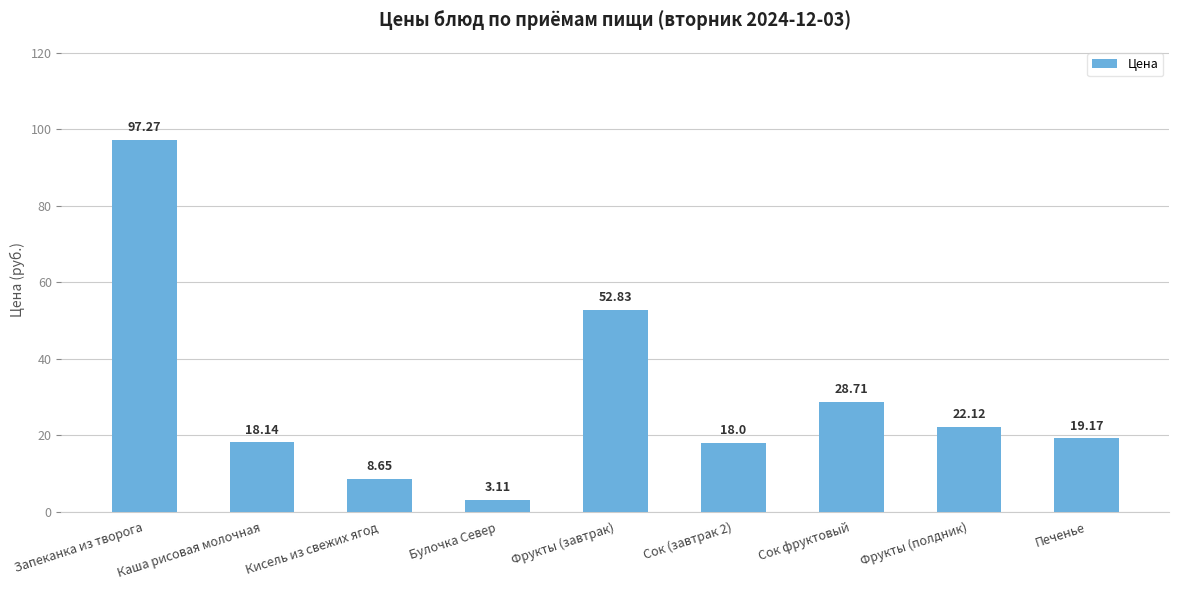

What position from the right is Кисель из свежих ягод?

7